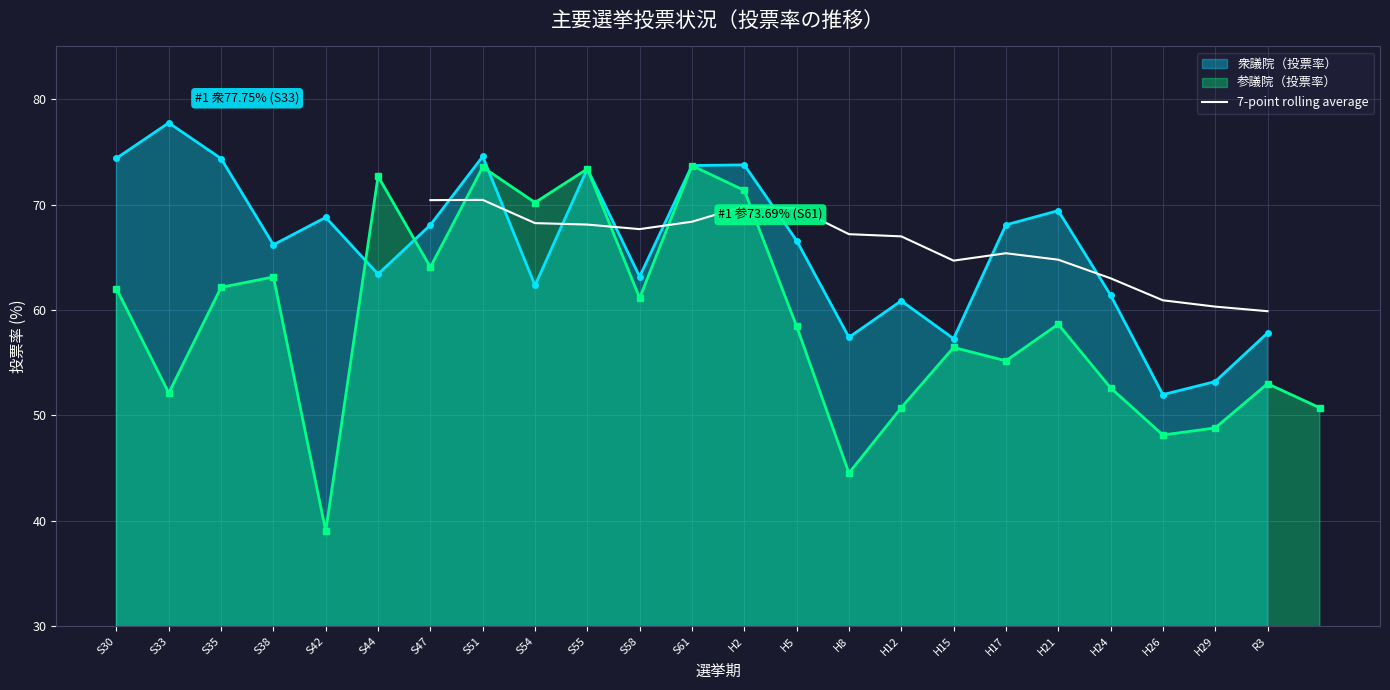

True or false: there are more than 0 points higher than both neighbors.

True